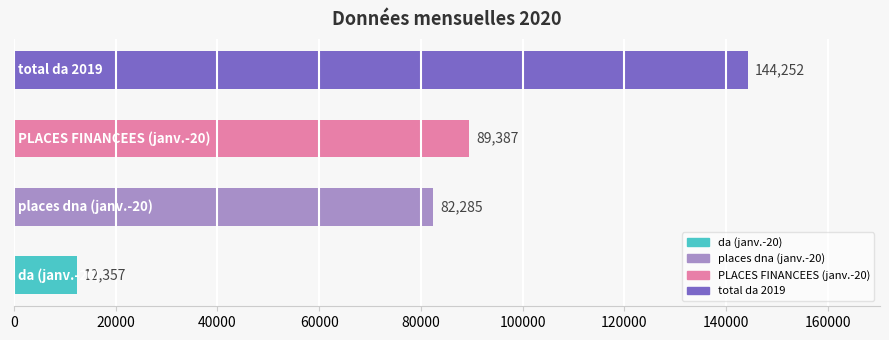

How many bars are there in total?

4